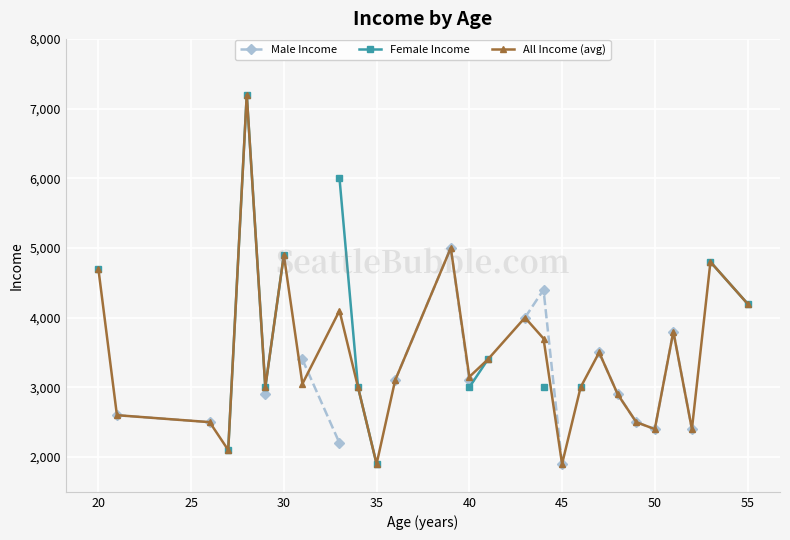

True or false: All Income (avg) has more than 0 points higher than both neighbors.

True